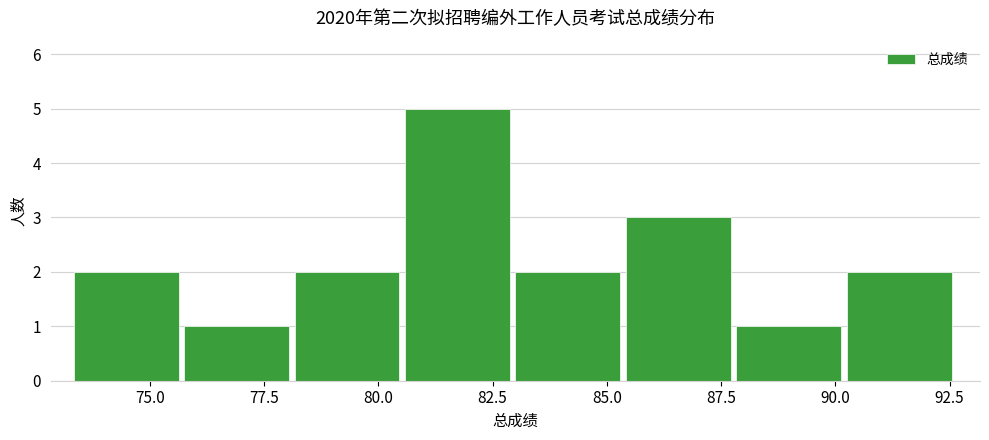

Which range on the x-axis has the tallest bar?

80.5 to 83.0